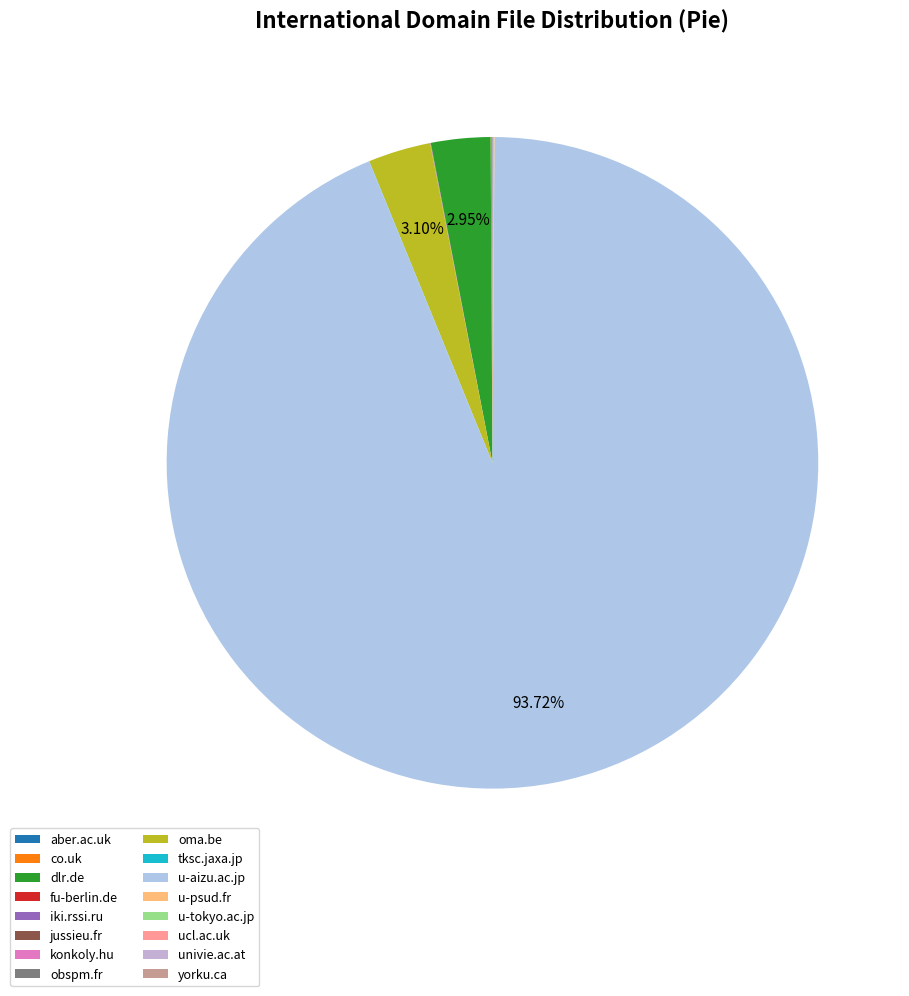

Approximately how many times larger is the value at oma.be compared to univie.ac.at?

1037.1